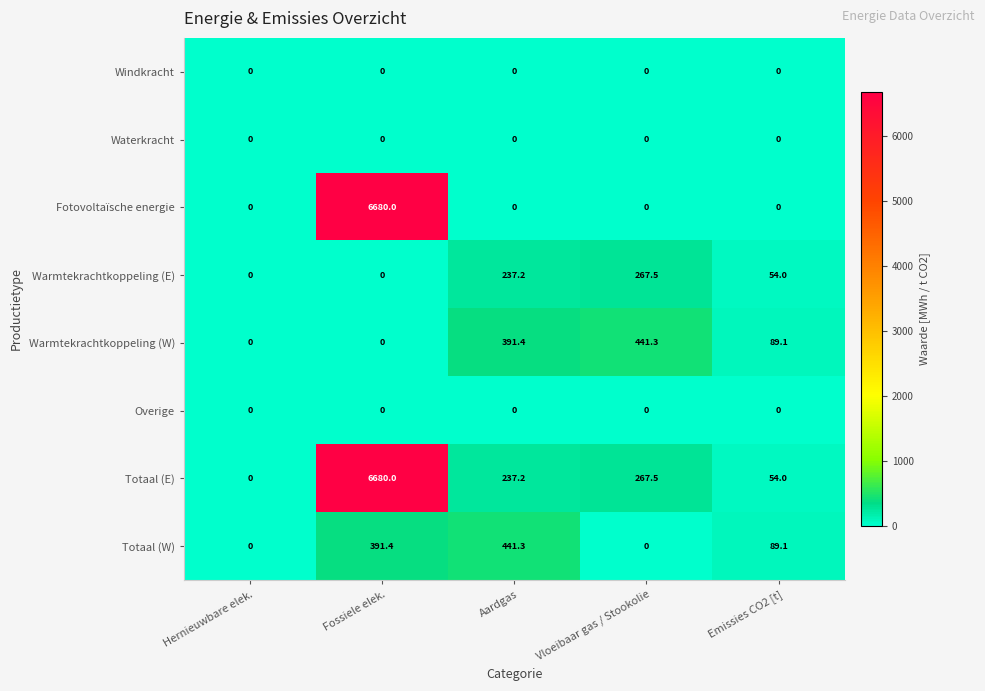

Is the value of Waterkracht at Aardgas greater than the value of Warmtekrachtkoppeling (W) at Vloeibaar gas / Stookolie?

No